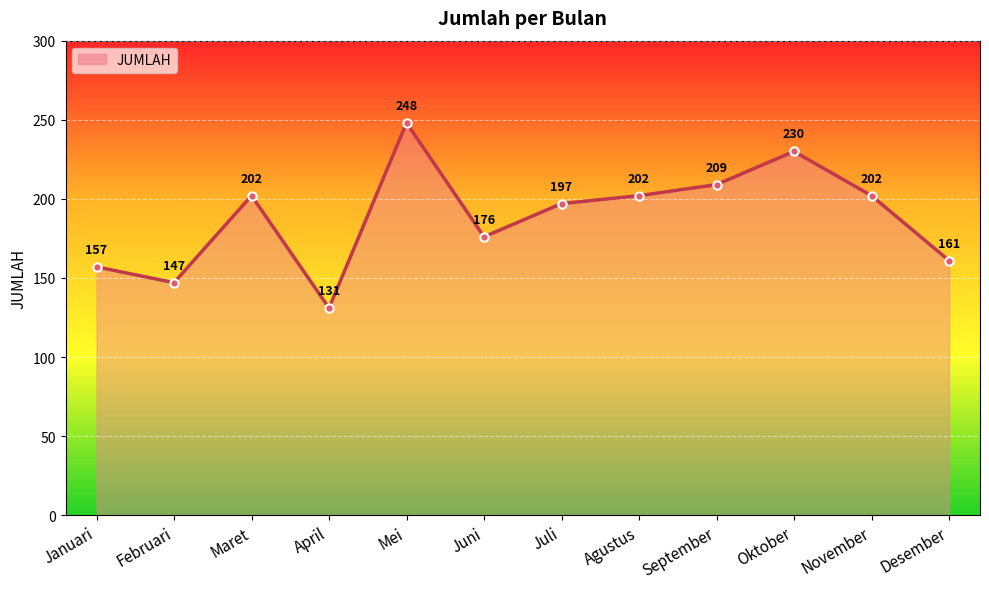

How many lines are shown in the chart?

1